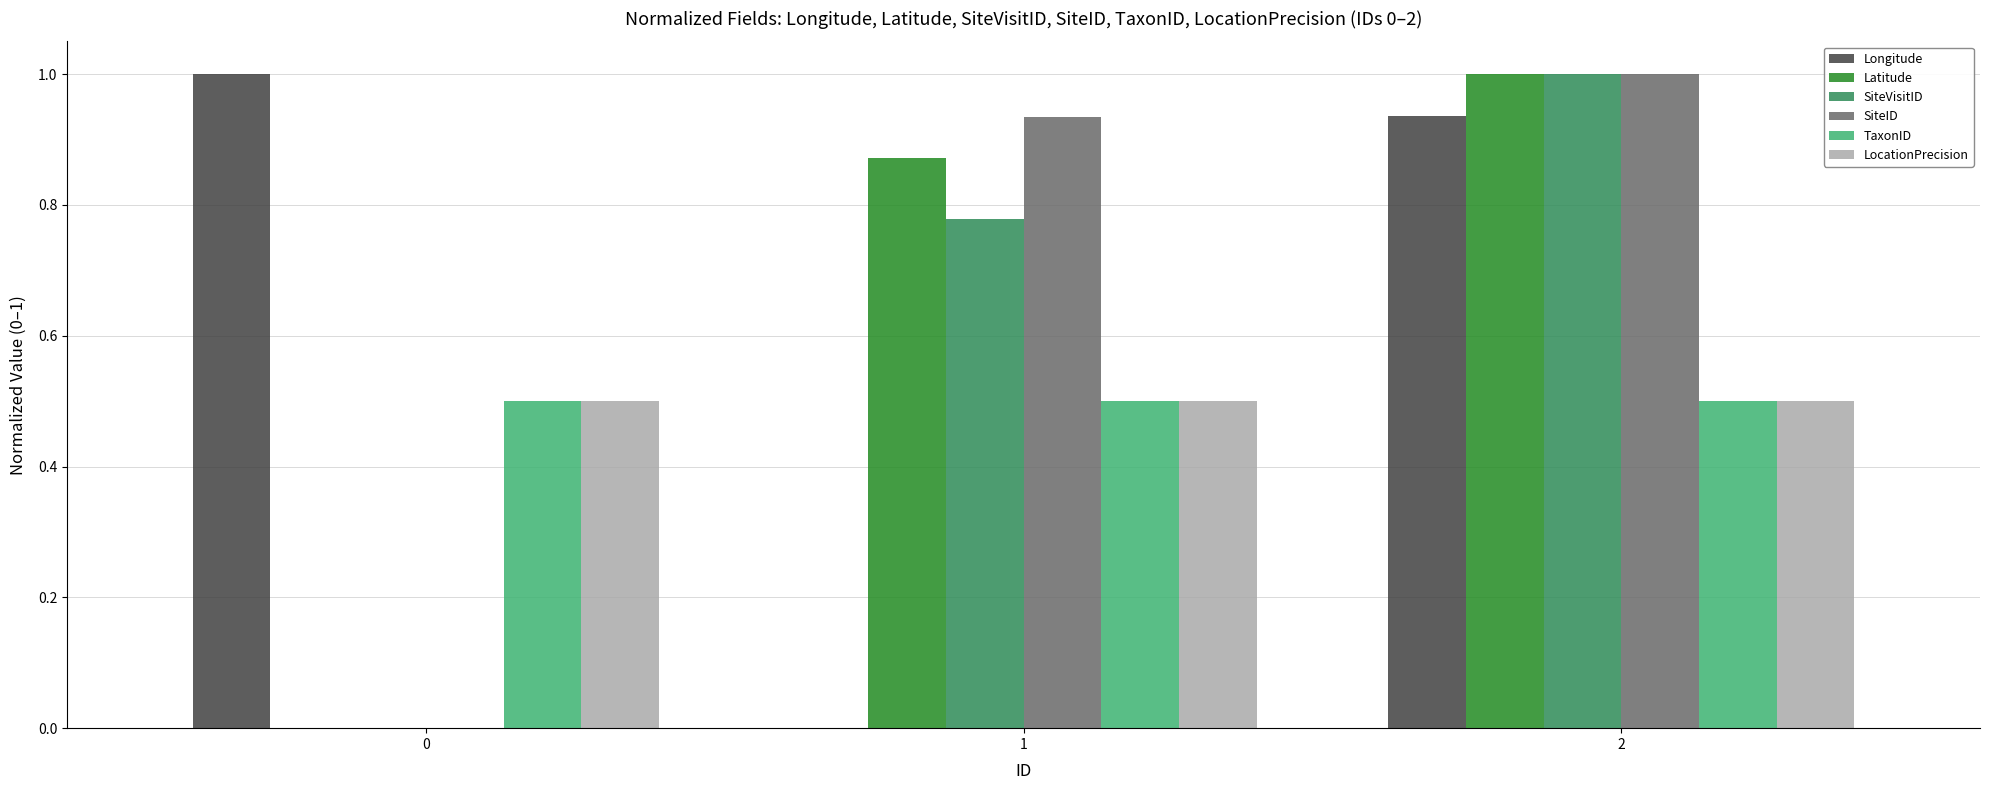

How many groups of bars are there?

3